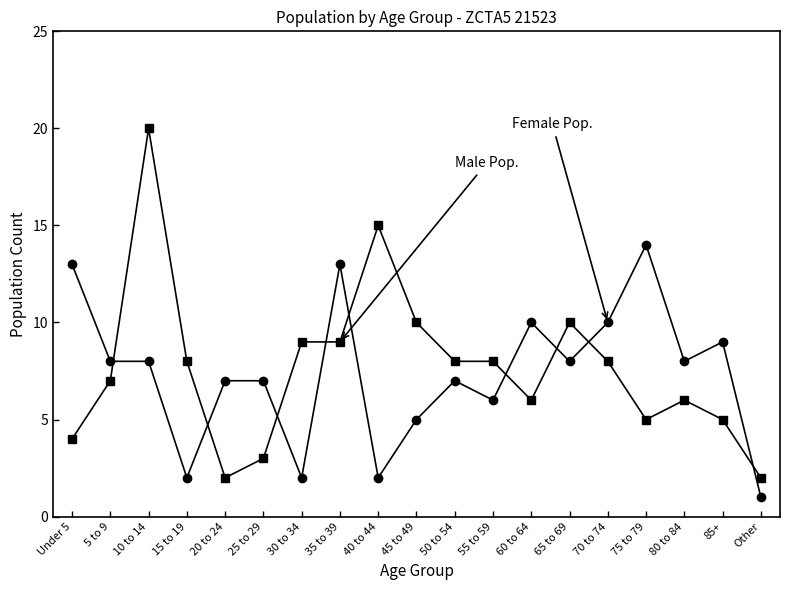

What is the label of the 19th point from the left?

Other